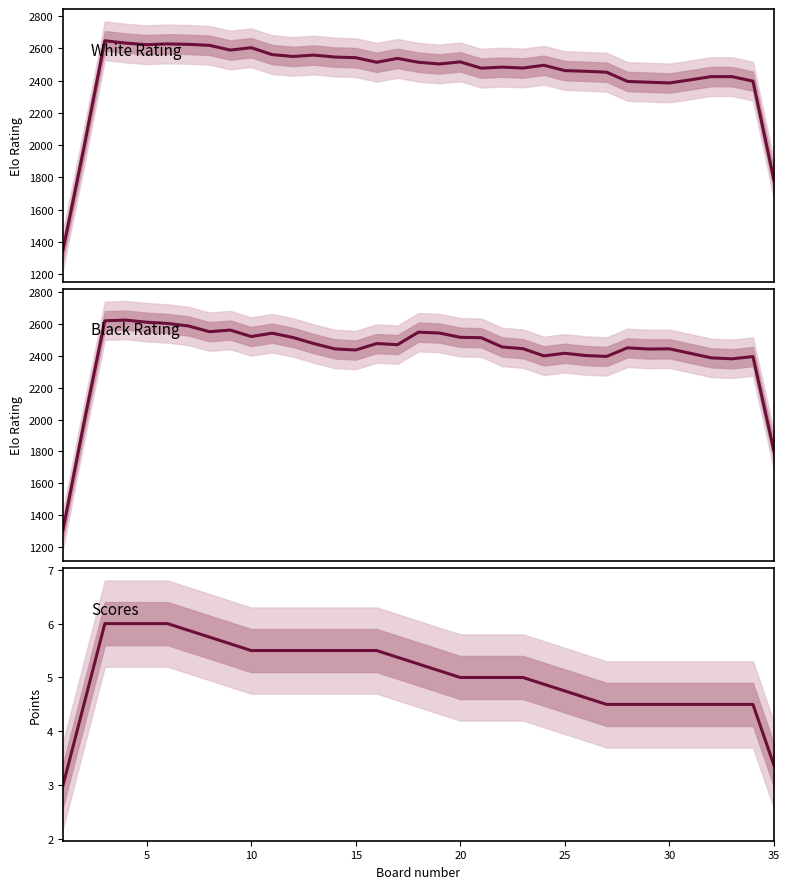

Rank the series at 20 from lowest to highest value.

White Score, Black Rating, White Rating